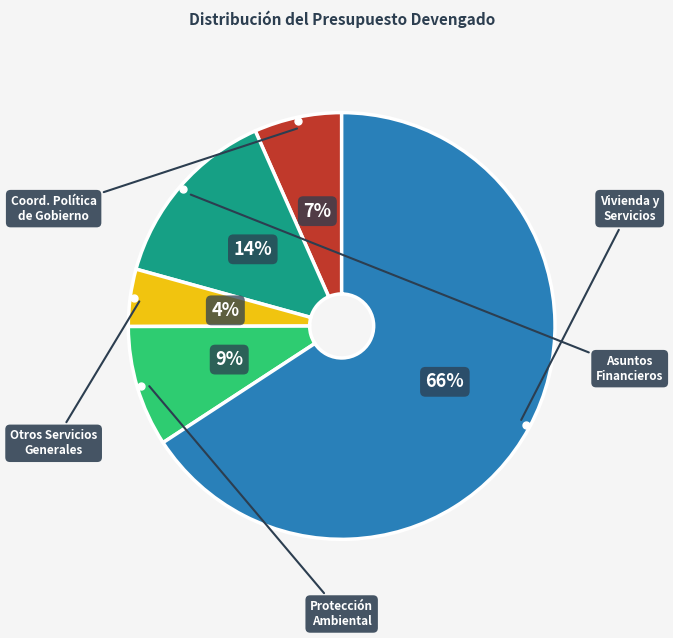

Is there a majority slice in this chart?

Yes